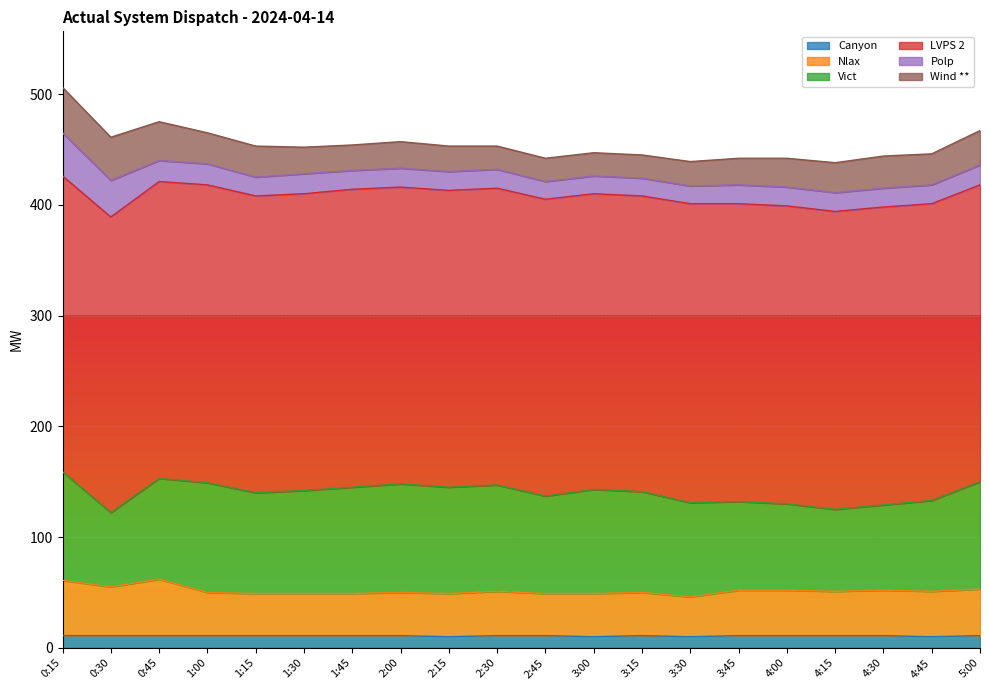

Which has a higher value, 1:30 or 0:30?

1:30